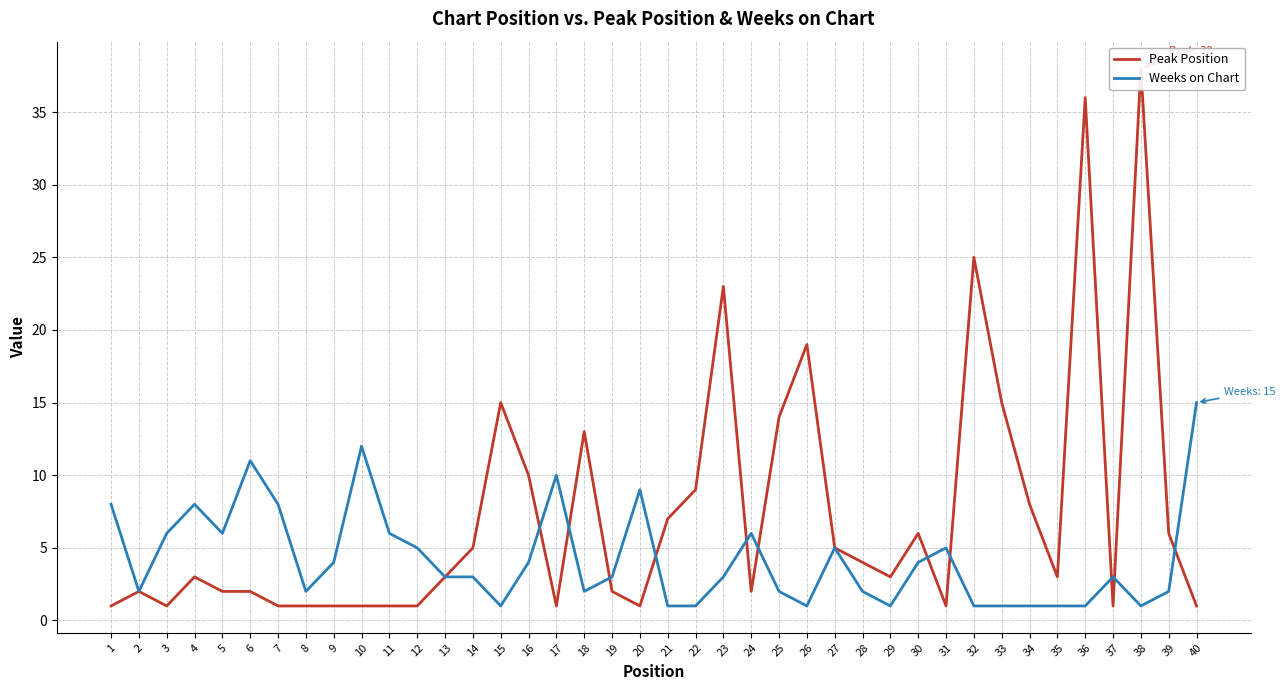

What are all the series names shown in the legend?

Peak Position, Weeks on Chart